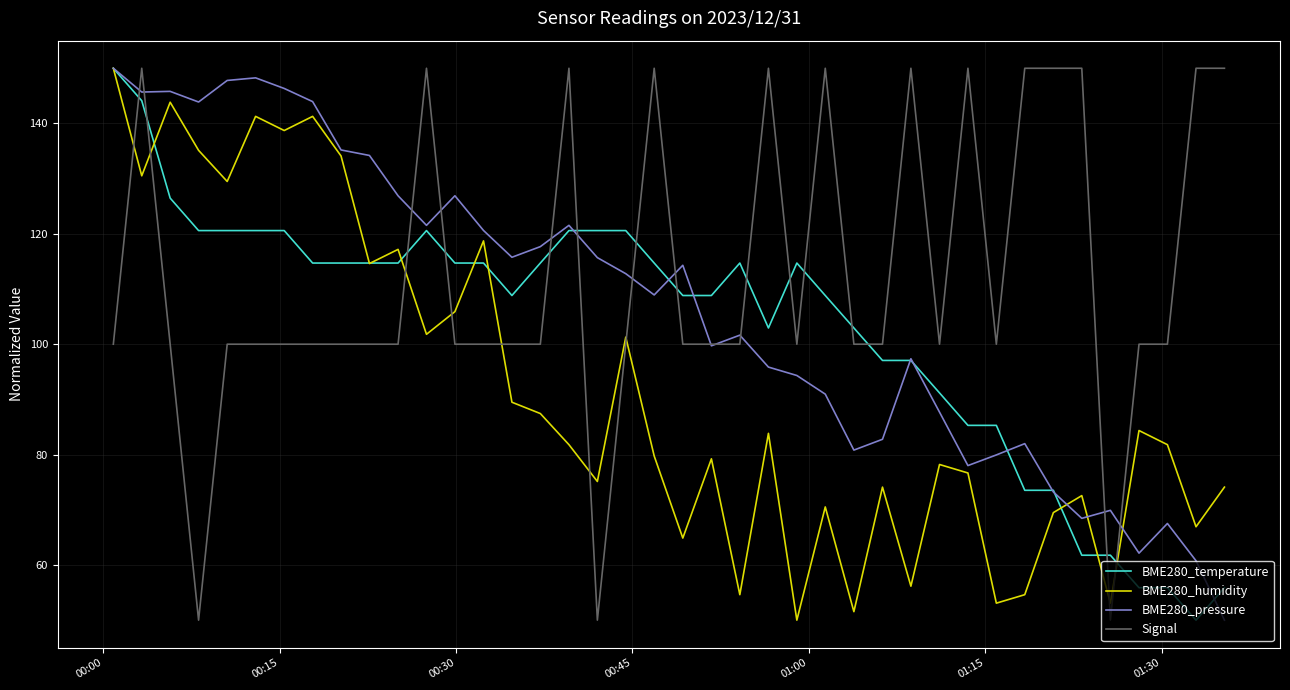

Which series has the largest total across all categories?

Signal